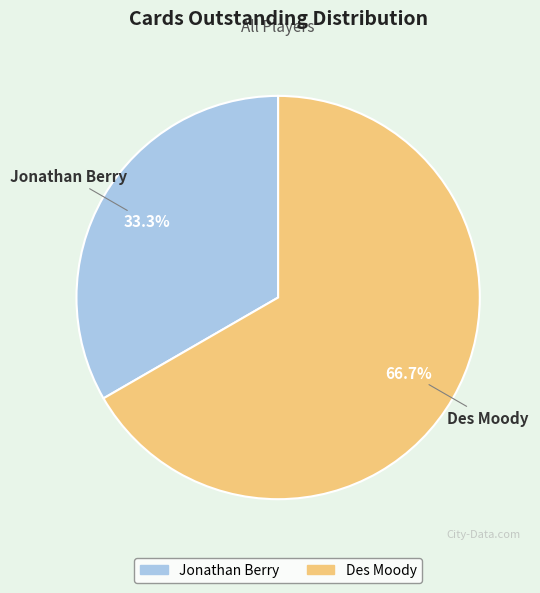

What is the total percentage of Des Moody and Jonathan Berry?

100.0%